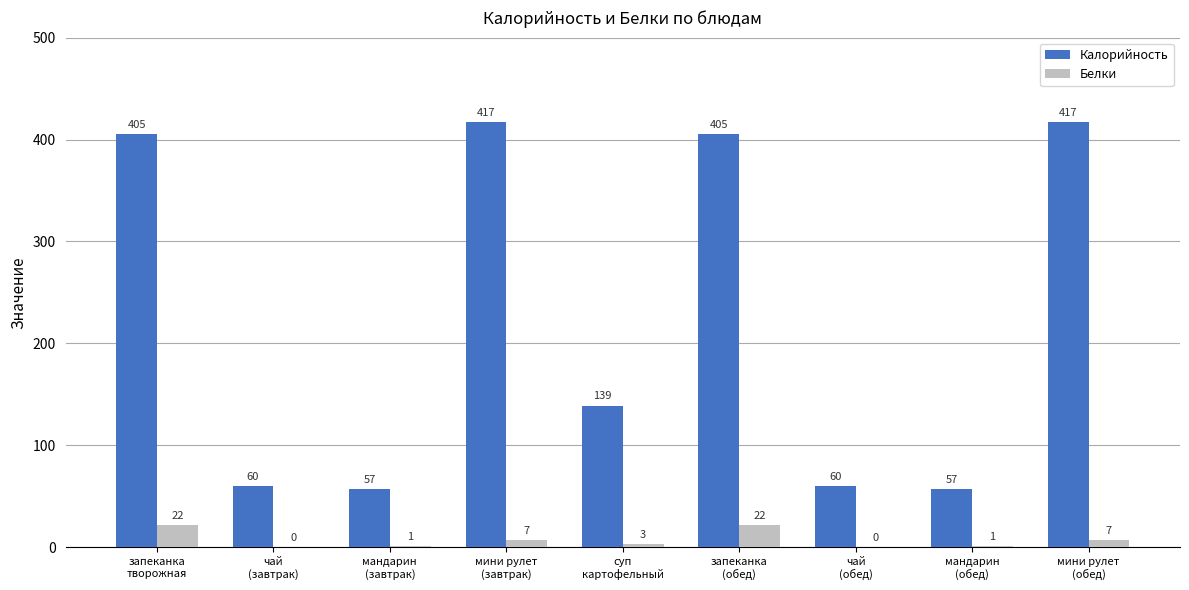

What is the maximum value shown in the chart?

417